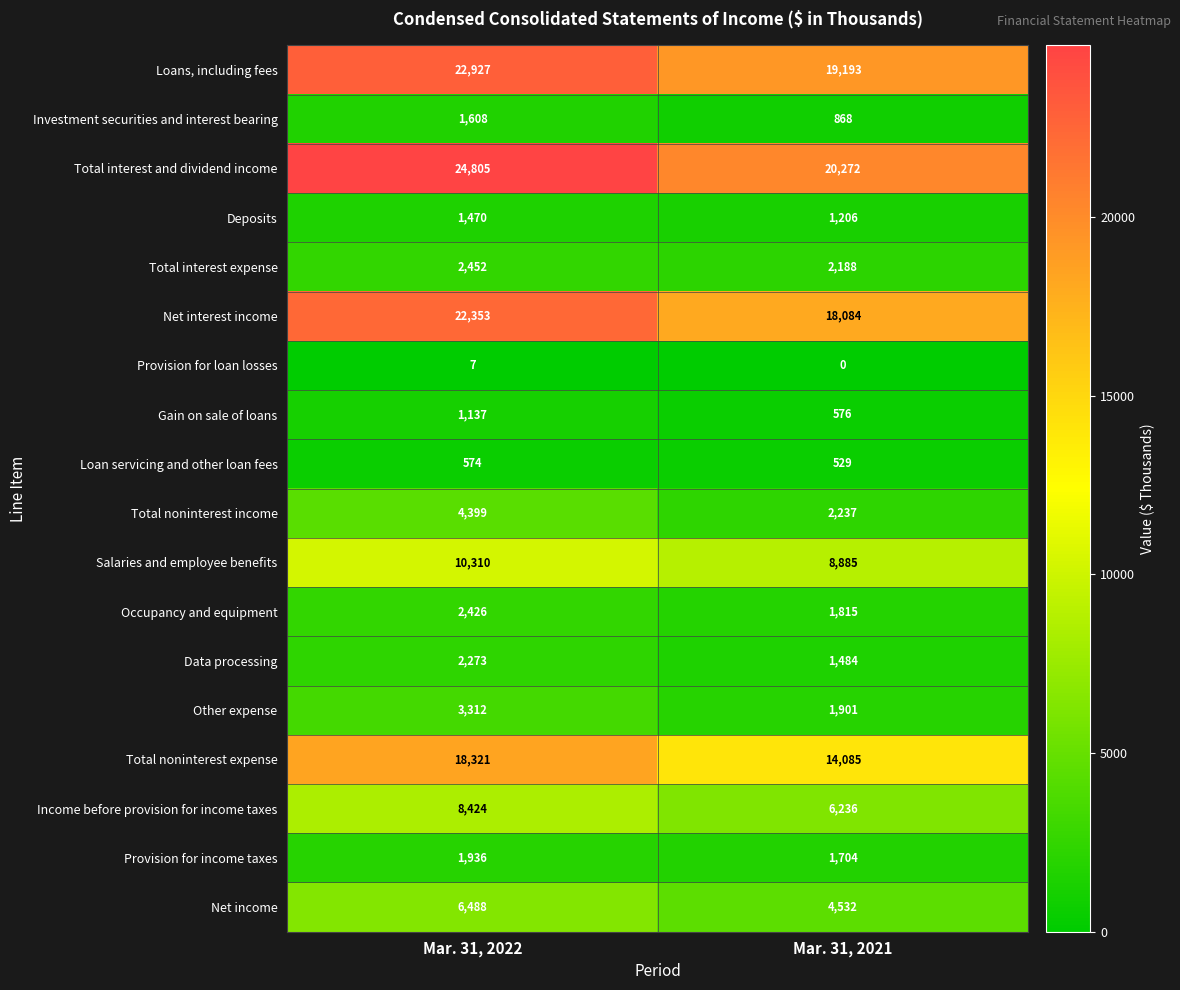

True or false: Occupancy and equipment has a value of 1815 at Mar. 31, 2021.

True